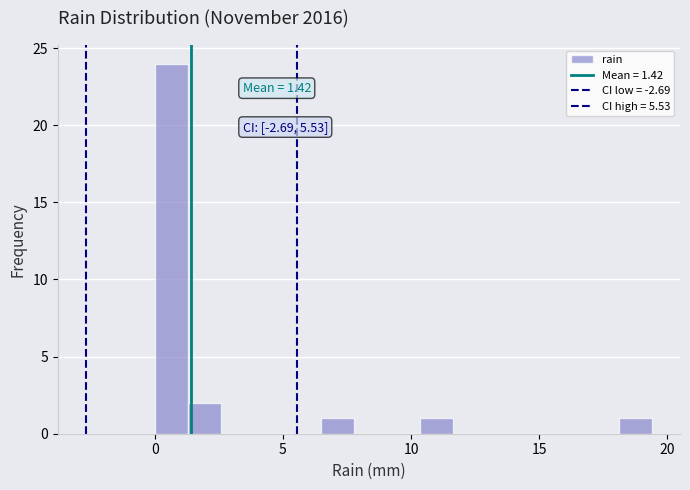

Around what value on the x-axis is the tallest bar? Give the approximate position of its centre, as read against the axis.

0.5